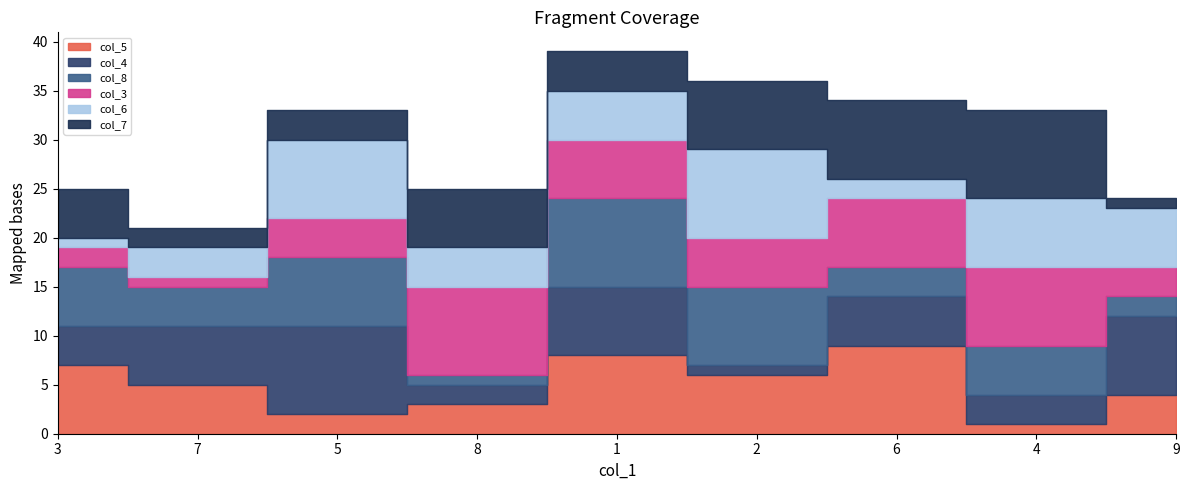

Which series has the widest spread of values?

col_5